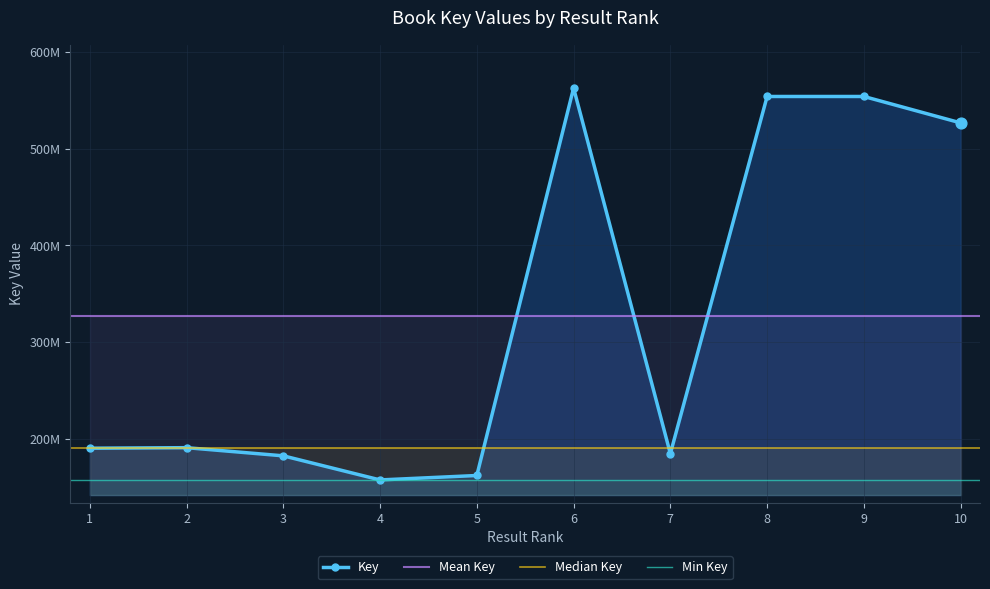

Which has a higher value, 8 or 4?

8